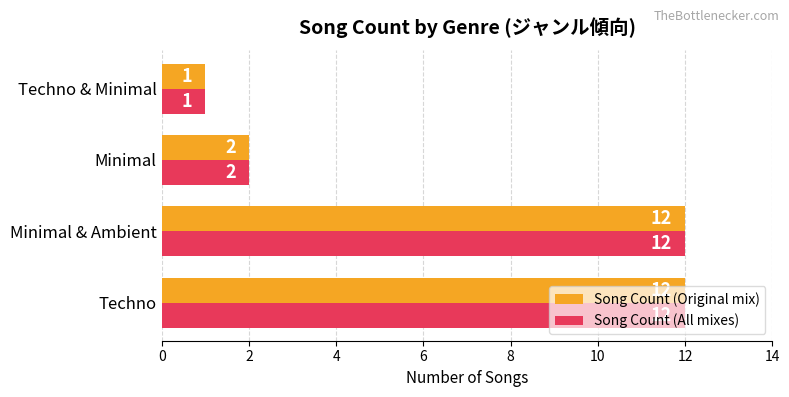

The value of Song Count (All mixes) at Minimal is 2. True or false?

True